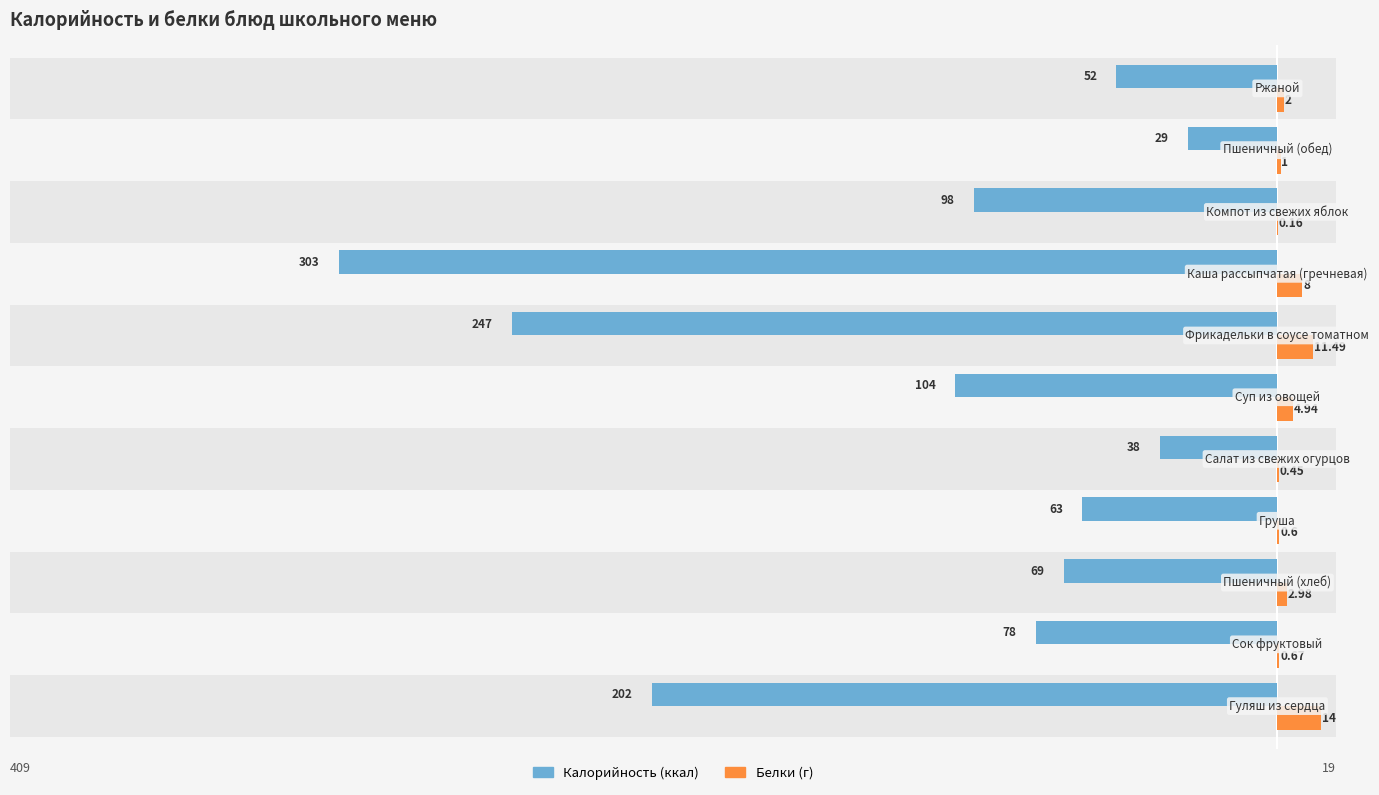

Which series has the largest range (max minus min)?

Калорийность